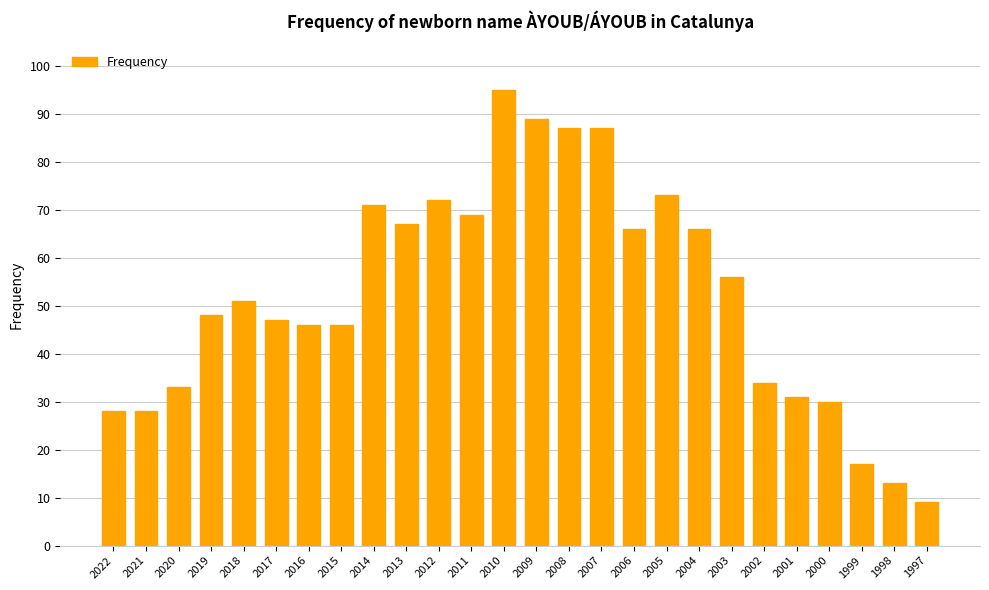

Count the number of data series in this chart.

1